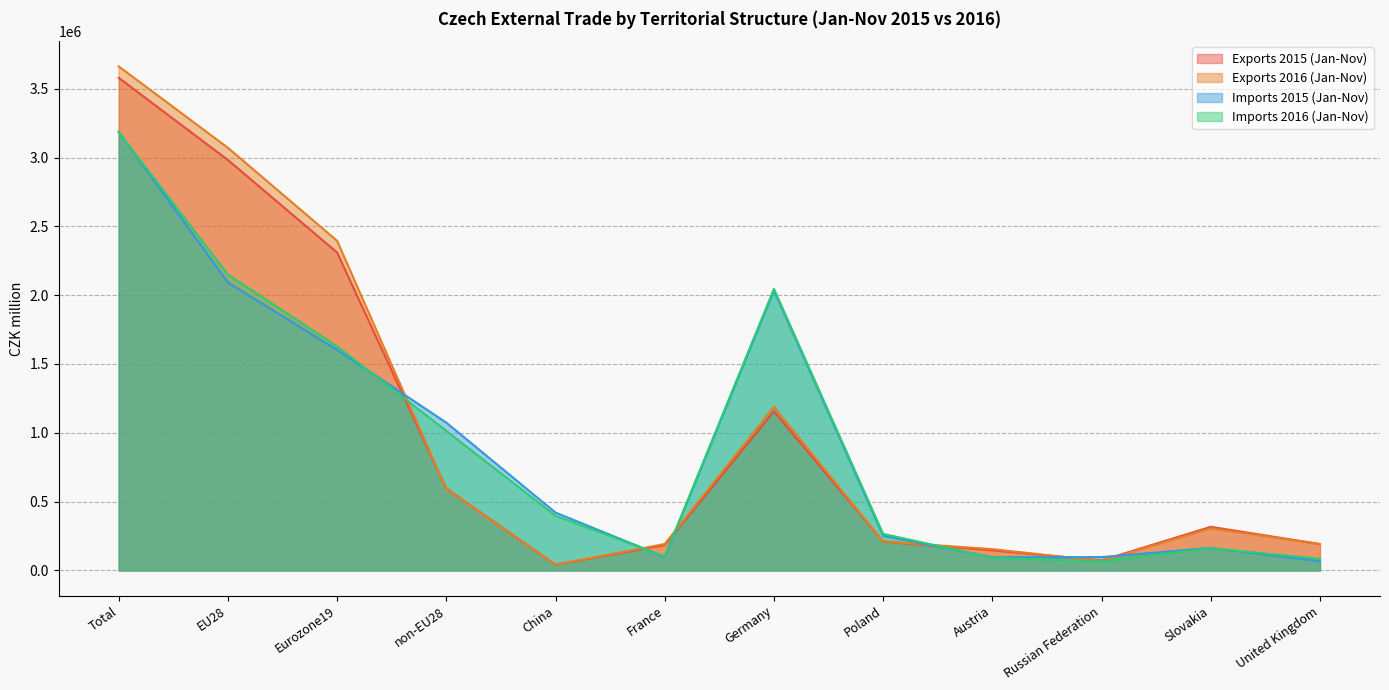

What is the average value of the Imports 2016 (Jan-Nov) series?

932515